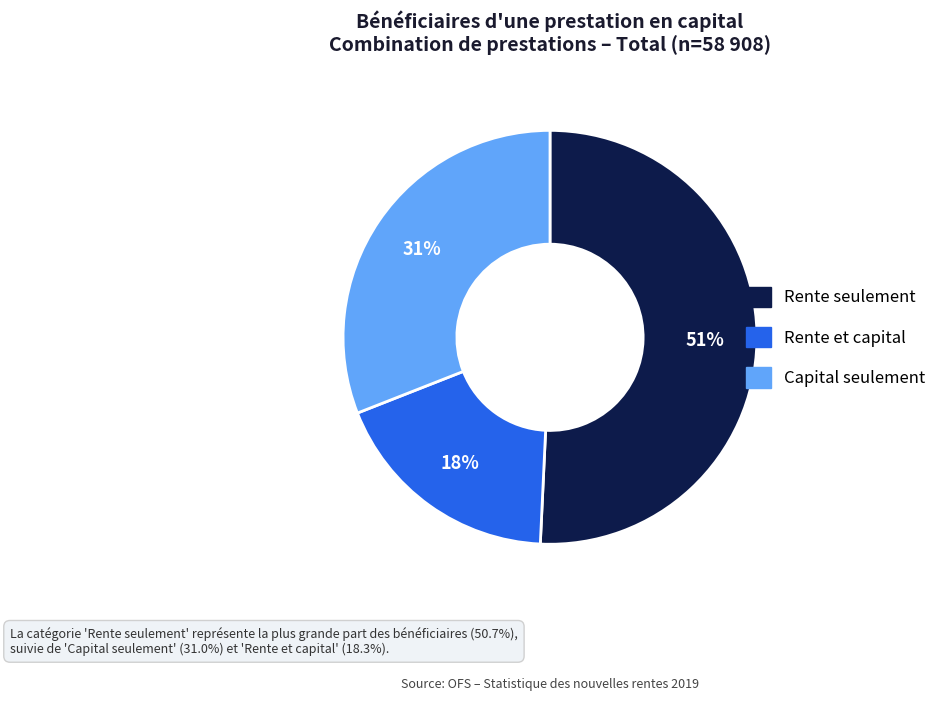

Combined, do Rente et capital and Capital seulement account for over 50%?

No